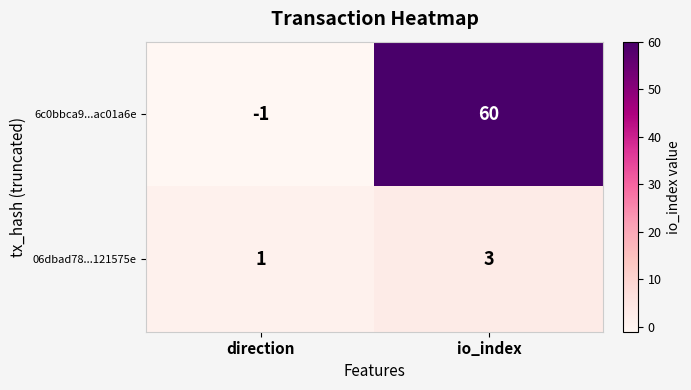

Is it true that 6c0bbca9...ac01a6e equals -1 at direction?

True